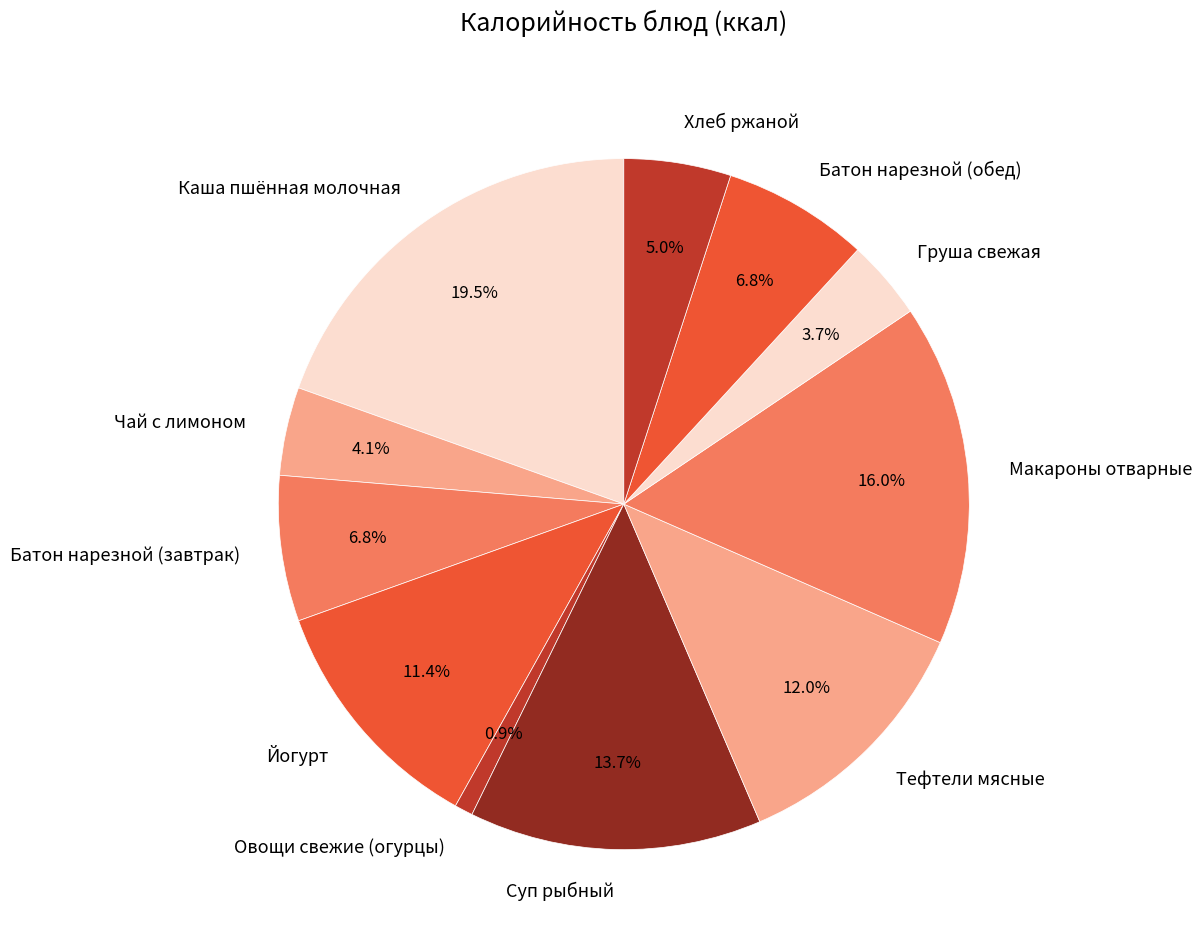

Which category has the smallest portion of the pie?

Овощи свежие (огурцы)